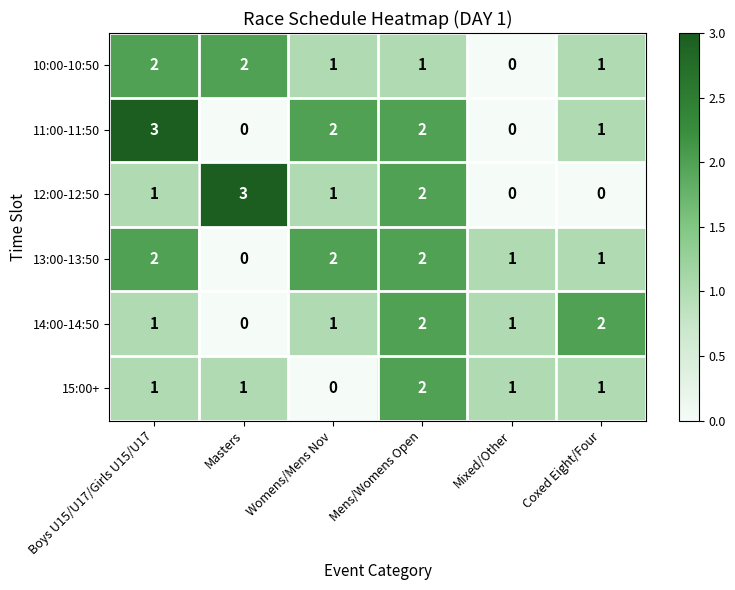

What is the sum of all 12:00-12:50 values?

7